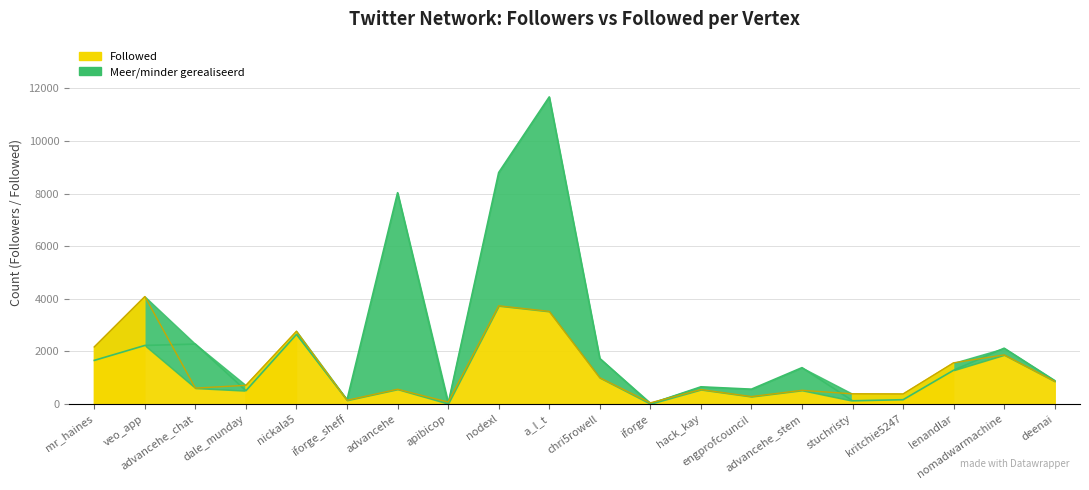

How many values in the Followed series are below 708?

10